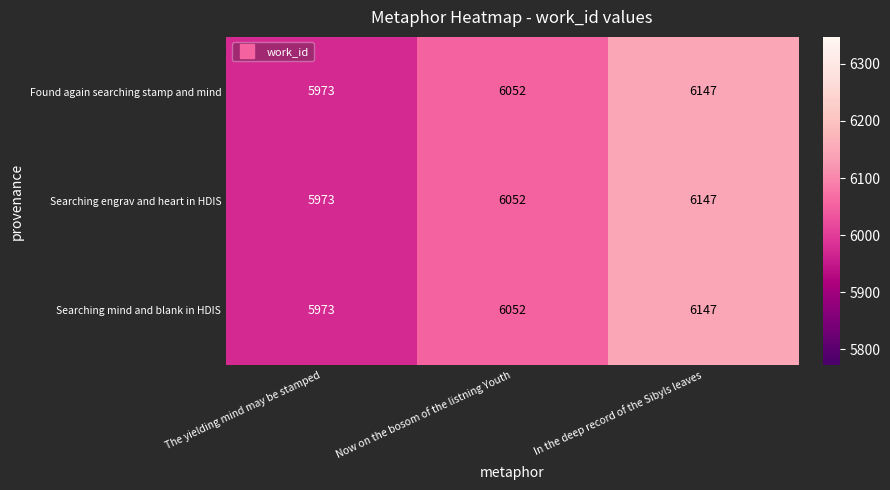

Rank the categories by Searching mind and blank in HDIS value from lowest to highest.

The yielding mind may be stamped, Now on the bosom of the listning Youth, In the deep record of the Sibyls leaves